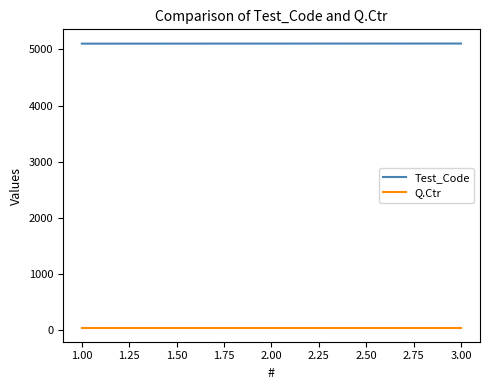

What are all the series names shown in the legend?

Test_Code, Q.Ctr